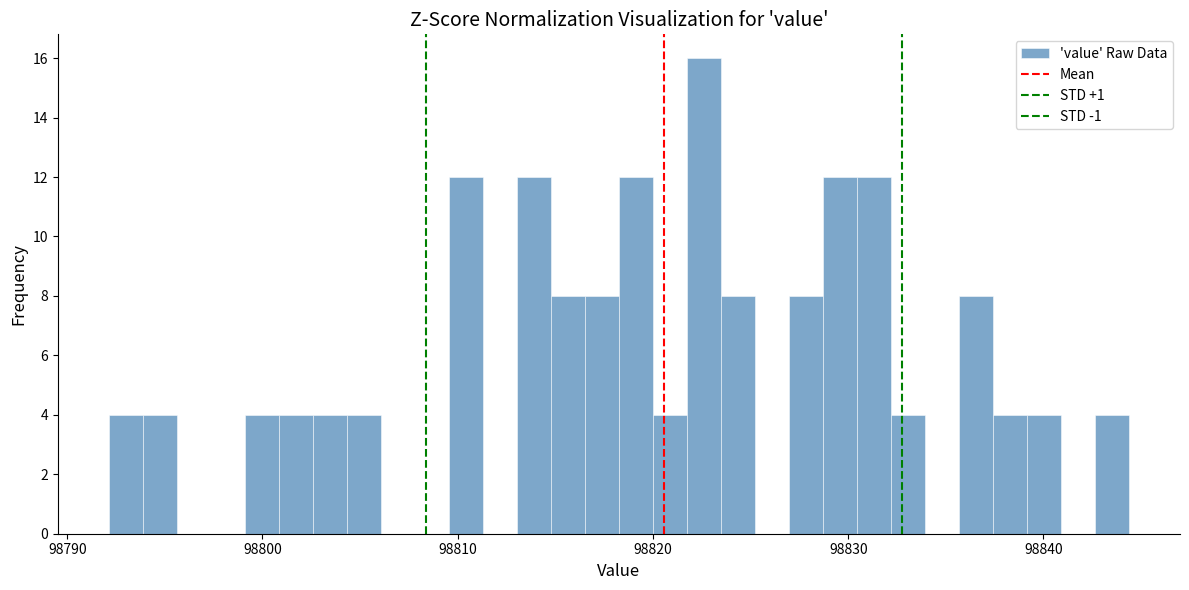

Around what value on the x-axis is the tallest bar? Give the approximate position of its centre, as read against the axis.

98823